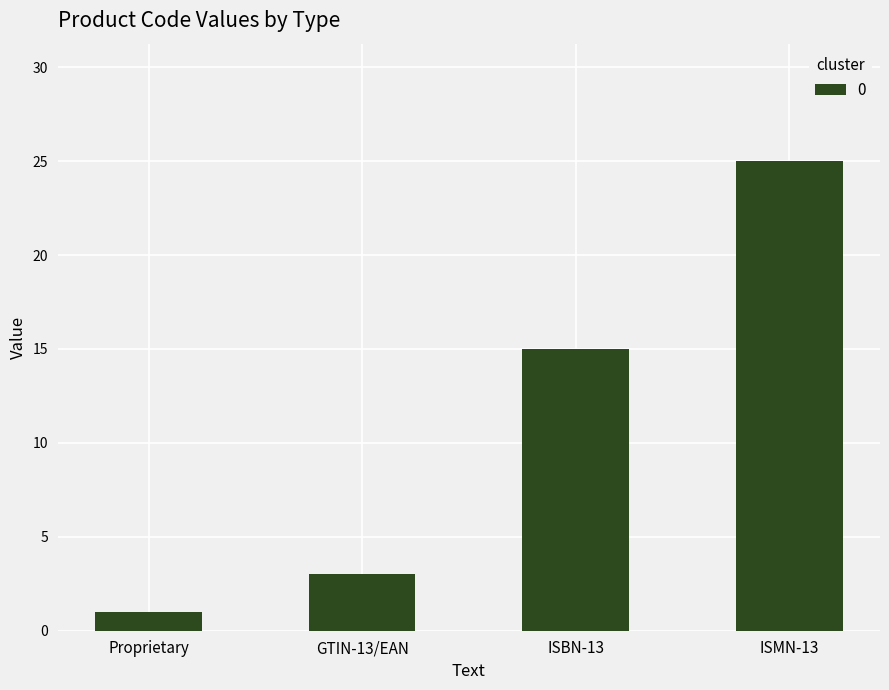

What is the difference between the maximum and minimum values?

24